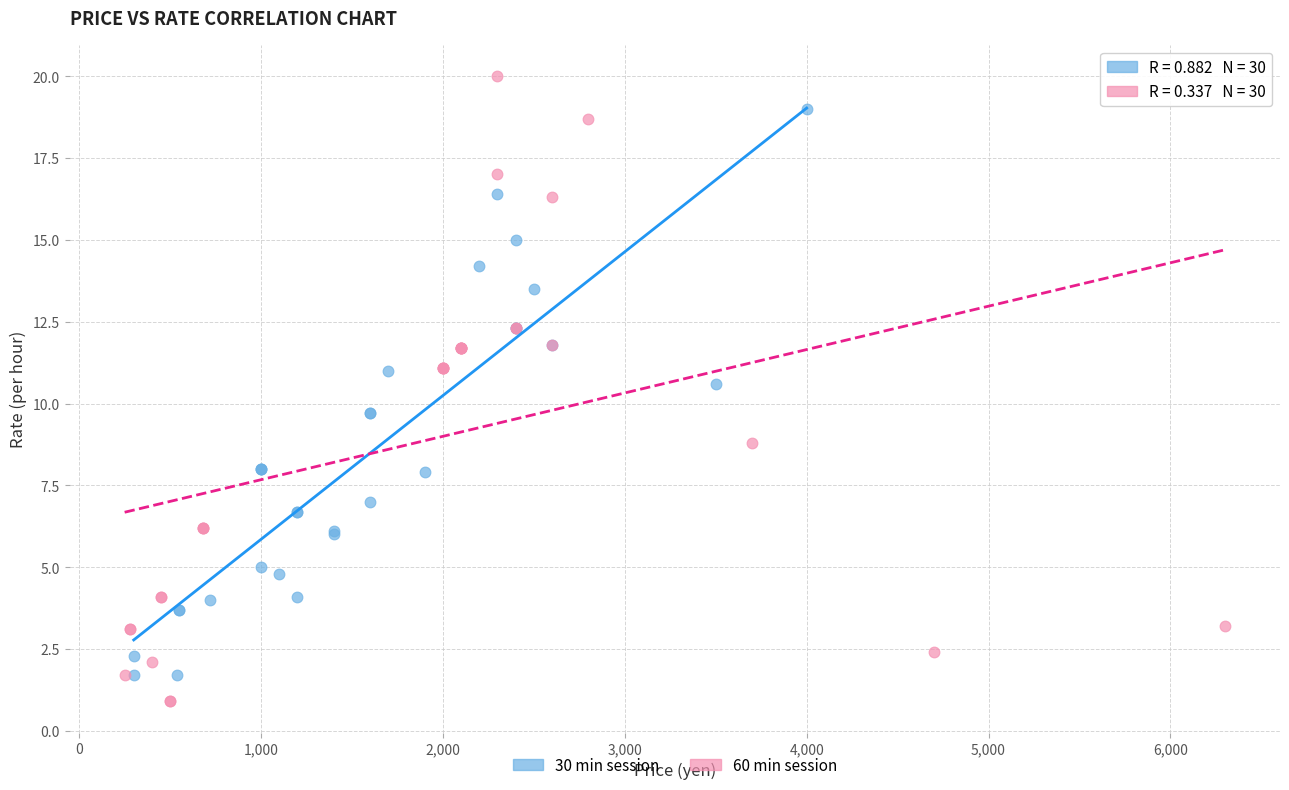

Which series has the largest Y range (max minus min)?

60 min session